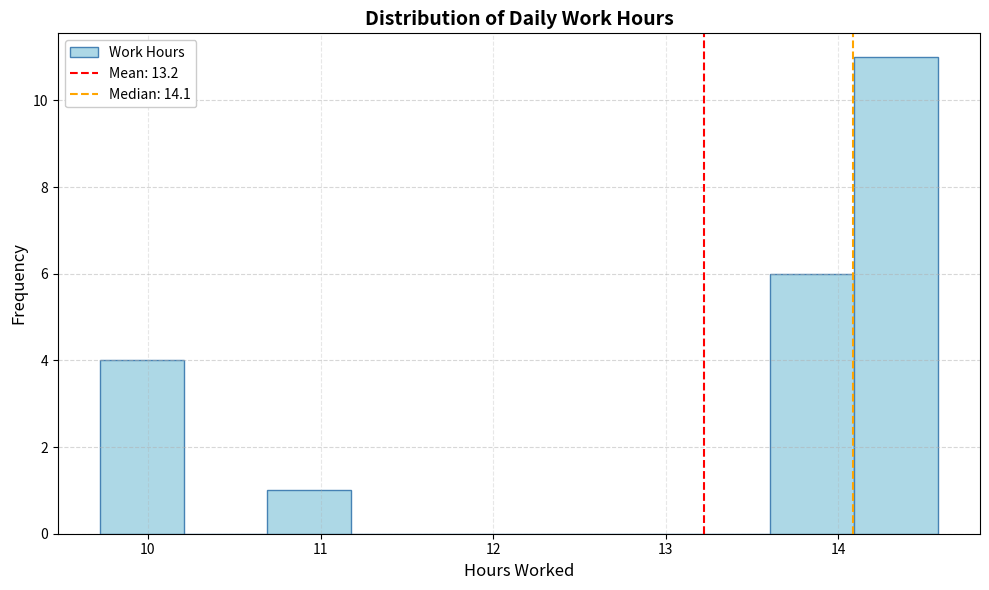

Reading left to right, transcribe this chart: for each bar, give the range it covers on the x-axis and its height. Neither the bar edges nor the heights are printed on the chart, so give them approximately, as read against the axes.

9.7 to 10.2: 4
10.2 to 10.7: 0
10.7 to 11.2: 1
11.2 to 11.7: 0
11.7 to 12.2: 0
12.2 to 12.6: 0
12.6 to 13.1: 0
13.1 to 13.6: 0
13.6 to 14.1: 6
14.1 to 14.6: 11